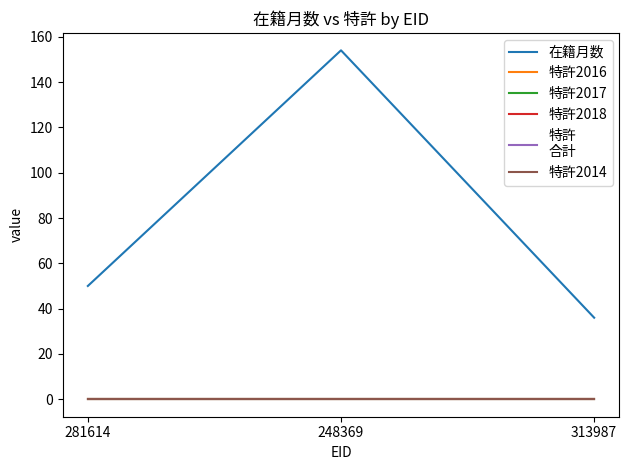

Does the chart display data point markers on the line(s)?

No